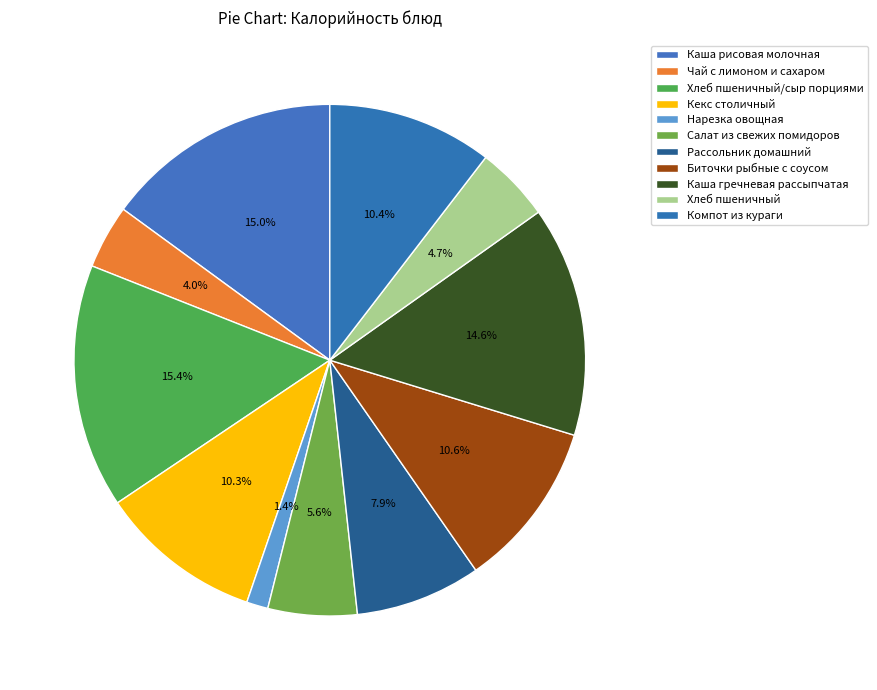

Does Кекс столичный represent more than half of the total?

No